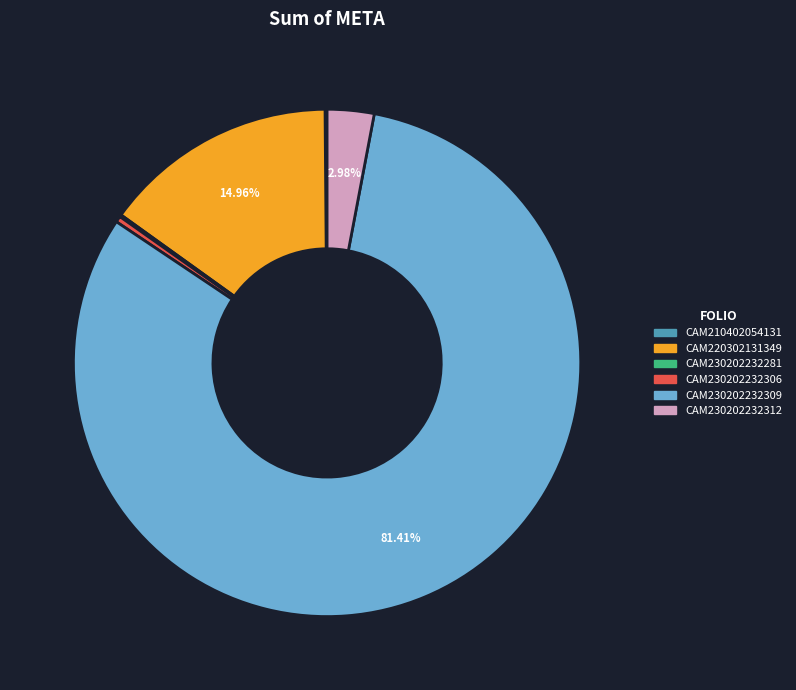

Is the sum of CAM230202232309 and CAM230202232306 greater than half?

Yes